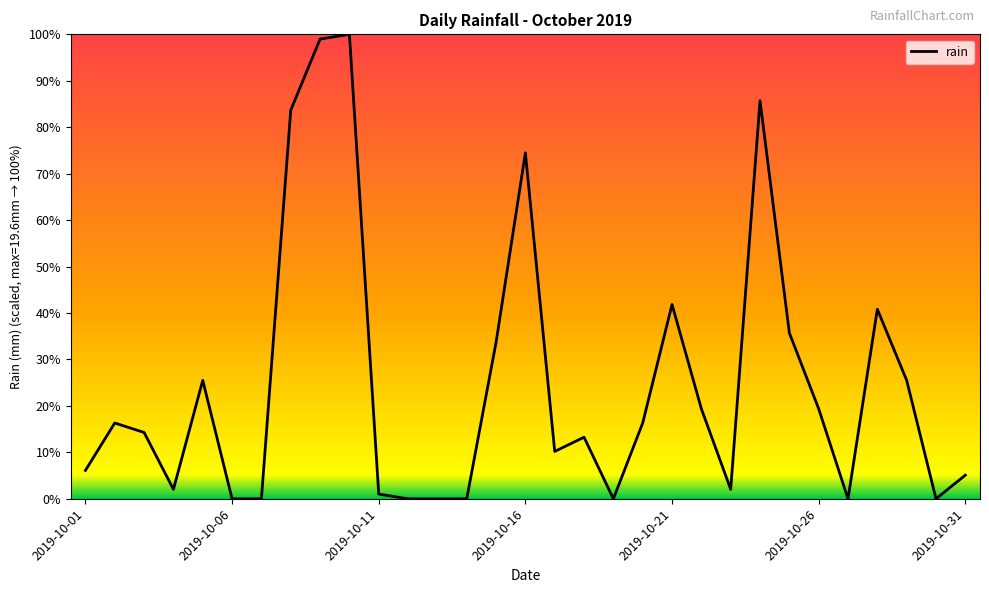

How many values exceed 14?

16